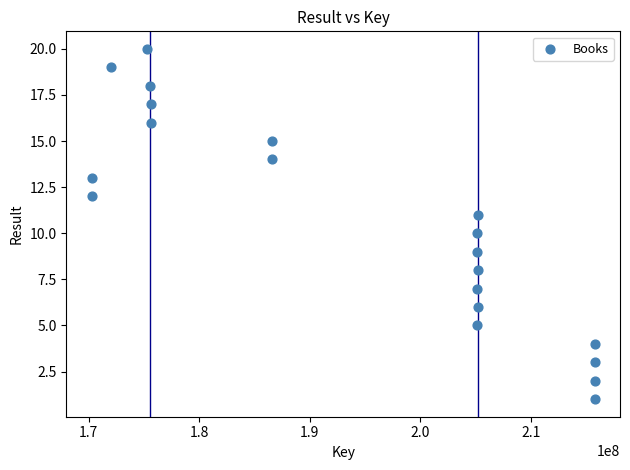

What is the range of X values (max minus min)?

45534906